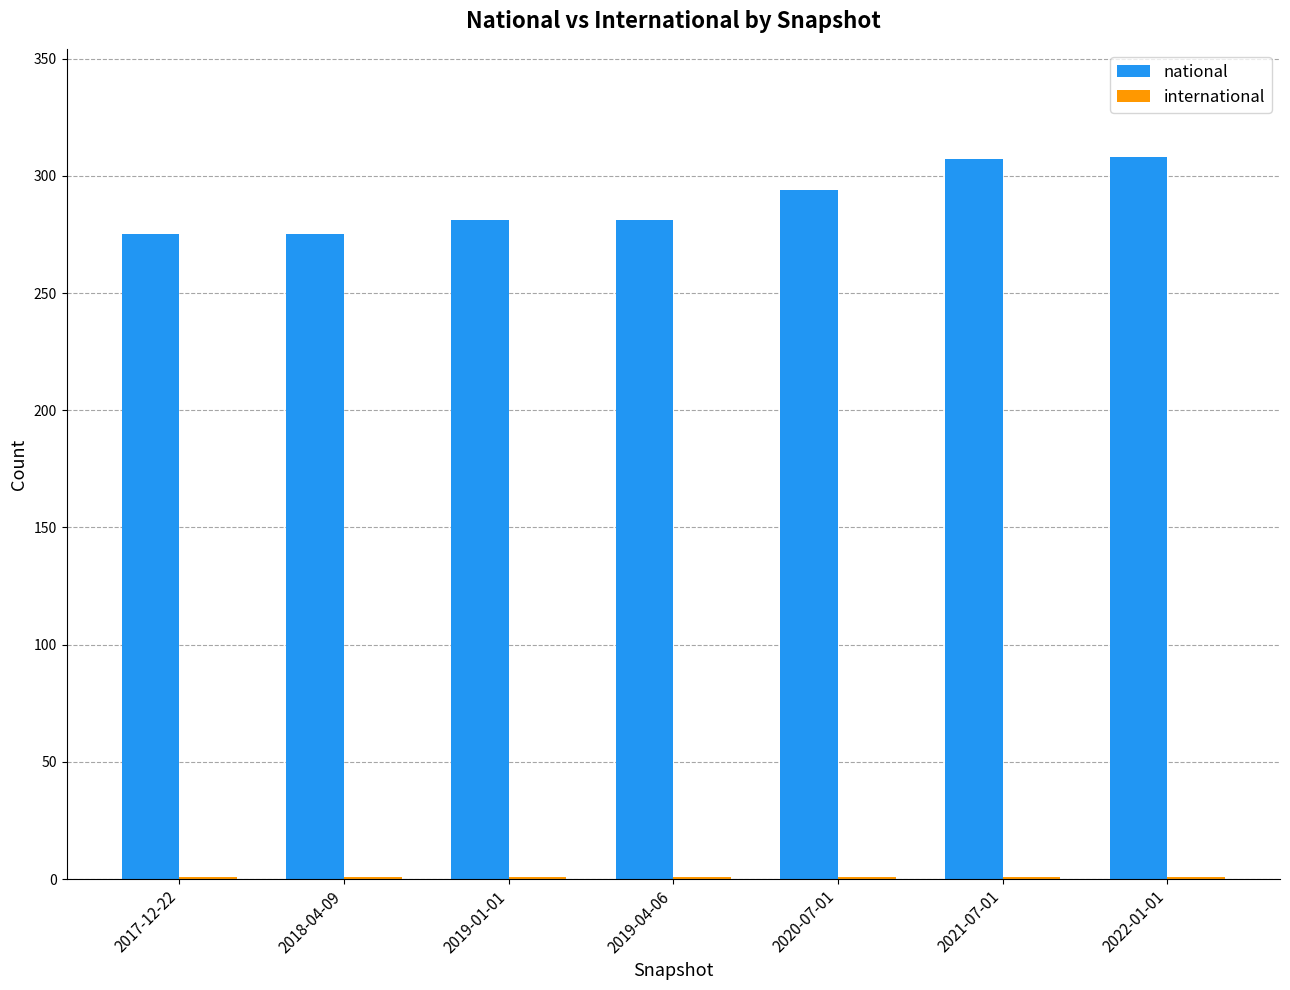

The national series shows 275 at 2017-12-22. True or false?

True